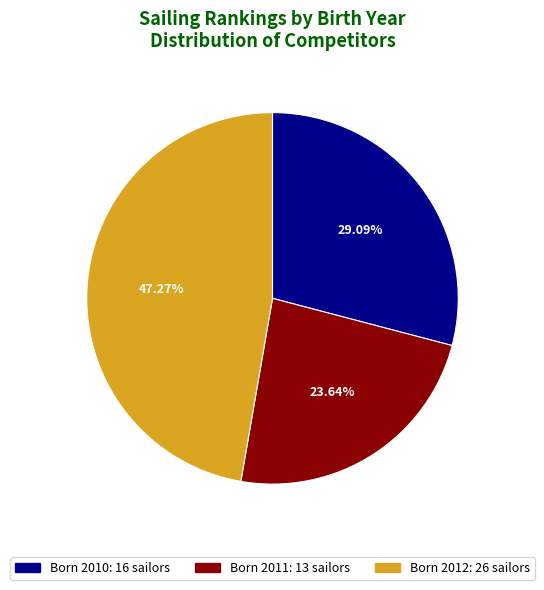

Is there a majority slice in this chart?

No